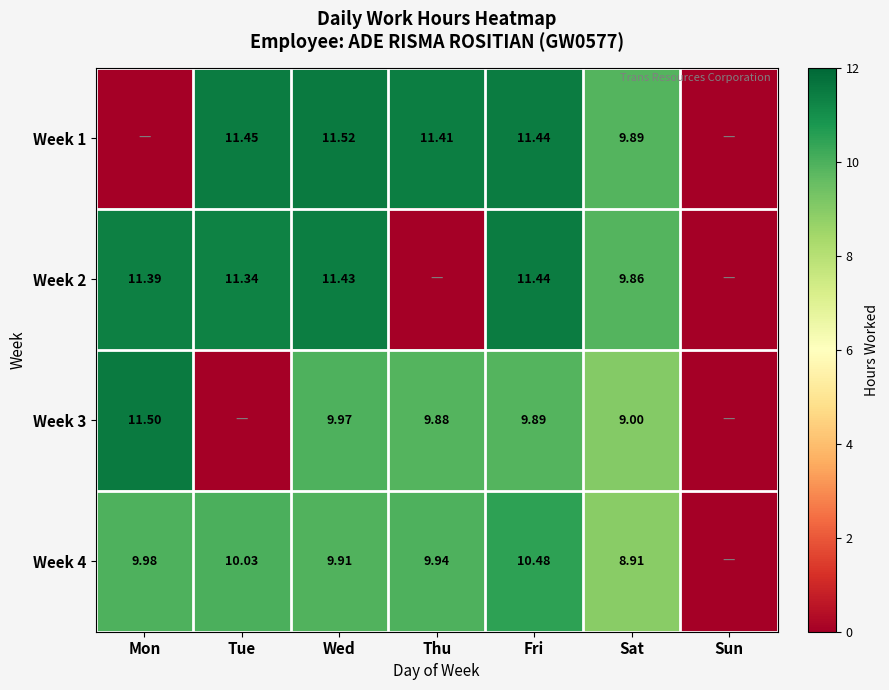

Which has a higher value, Tue or Mon?

Tue